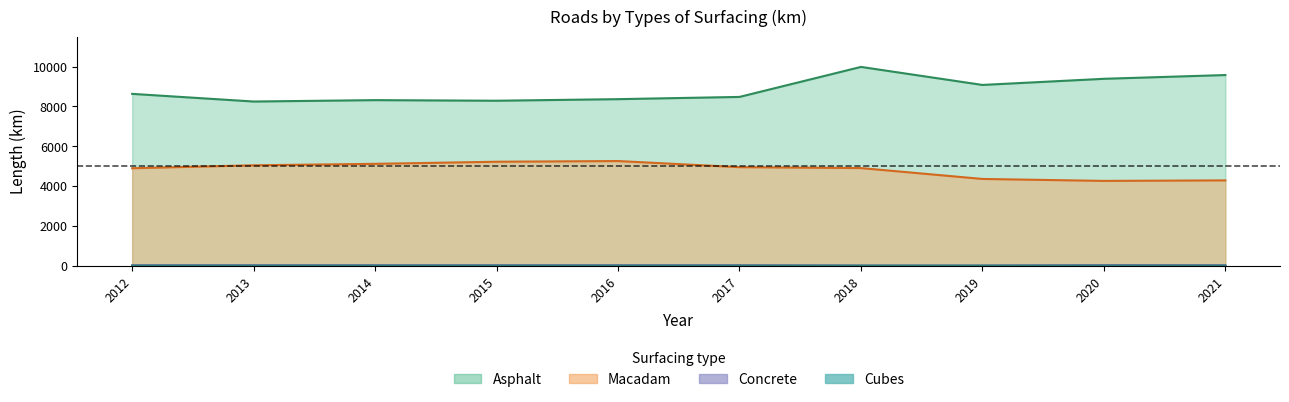

True or false: cubes and concrete intersect in this chart.

False